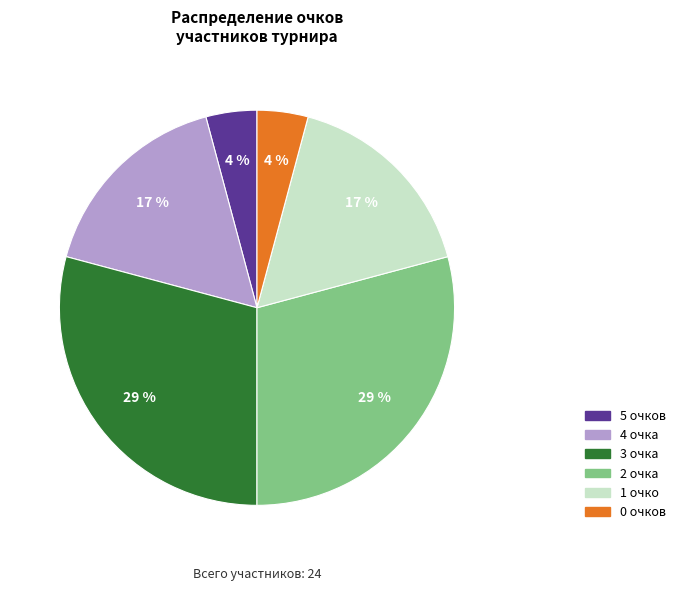

To the nearest percent, what is the difference between the largest and smallest slice percentages?

25%